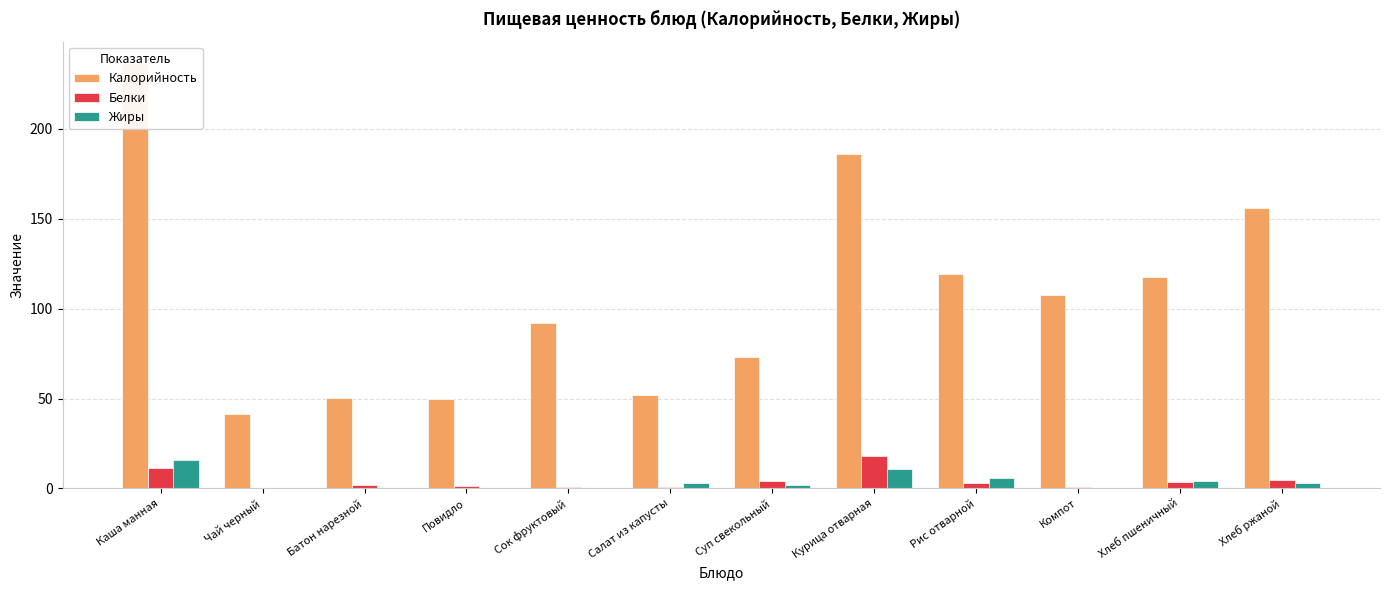

Which series has the largest range (max minus min)?

Калорийность